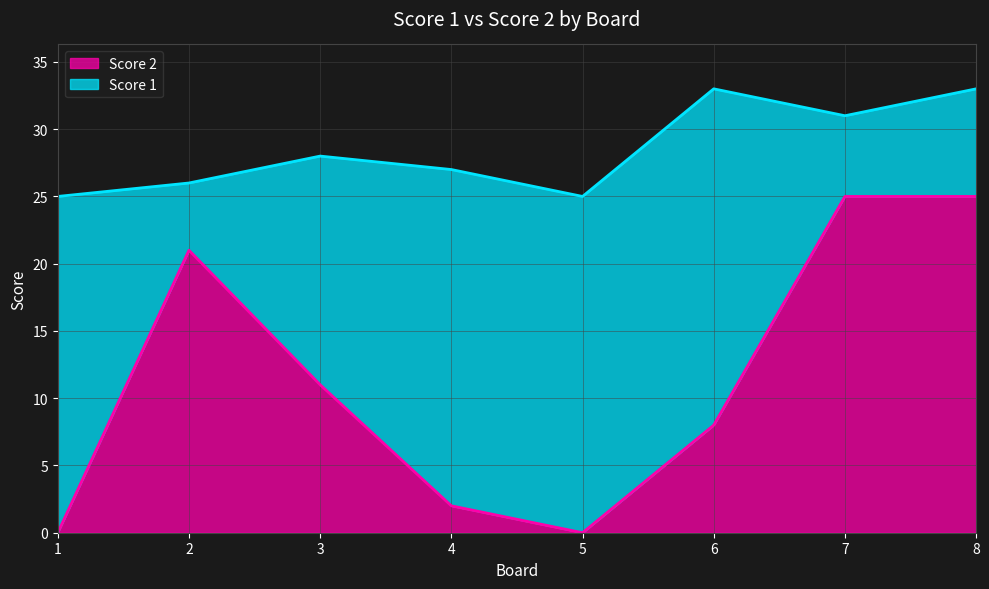

Does the chart display data point markers on the line(s)?

No